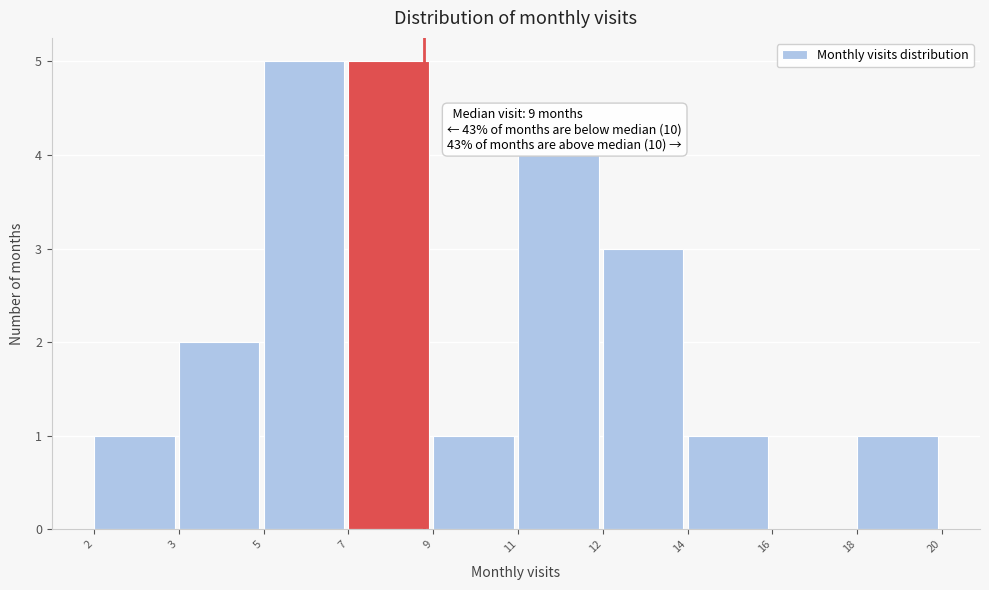

Reading right to left, what are all the values shown in this chart?

18=1	16=0	14=1	12=3	11=4	9=1	7=5	5=5	3=2	2=1